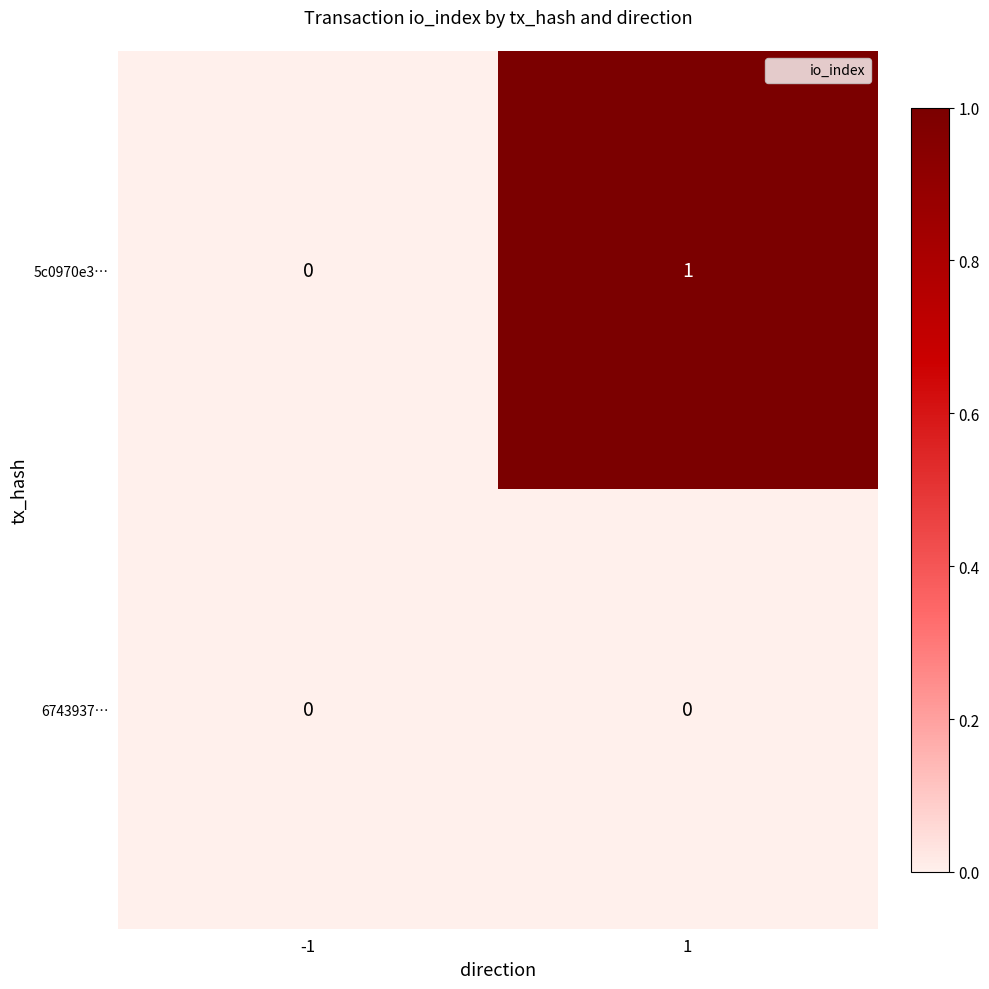

Reading right to left, extract all data points from this chart.

5c0970e3…: 1=1	-1=0
6743937…: 1=0	-1=0